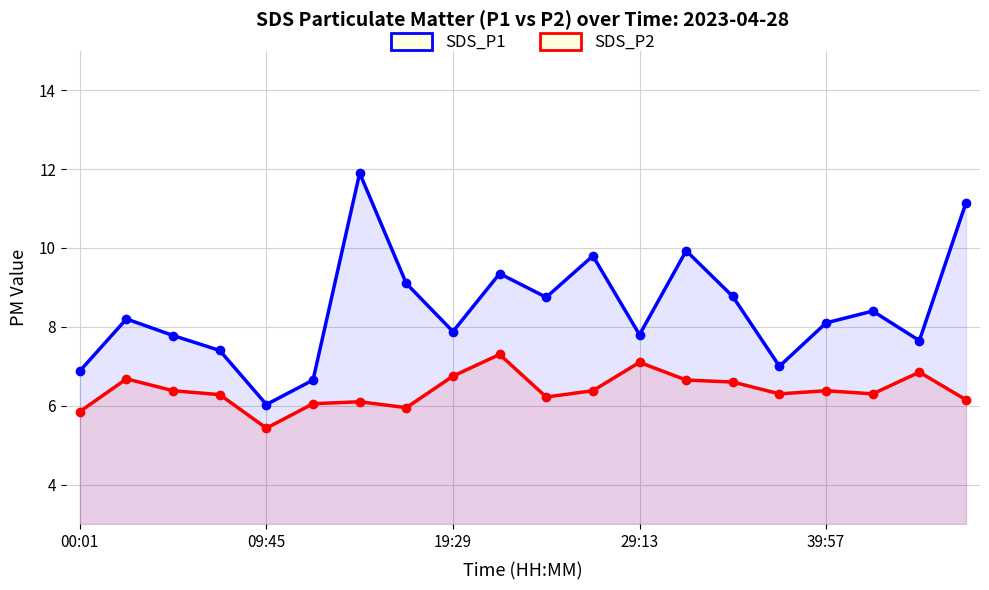

The value of SDS_P1 at 19:29 is 7.9. True or false?

True